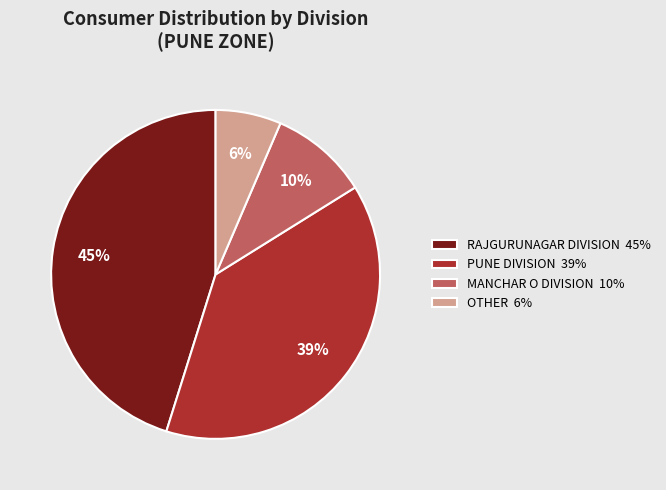

To the nearest percent, what is the average slice percentage?

25%